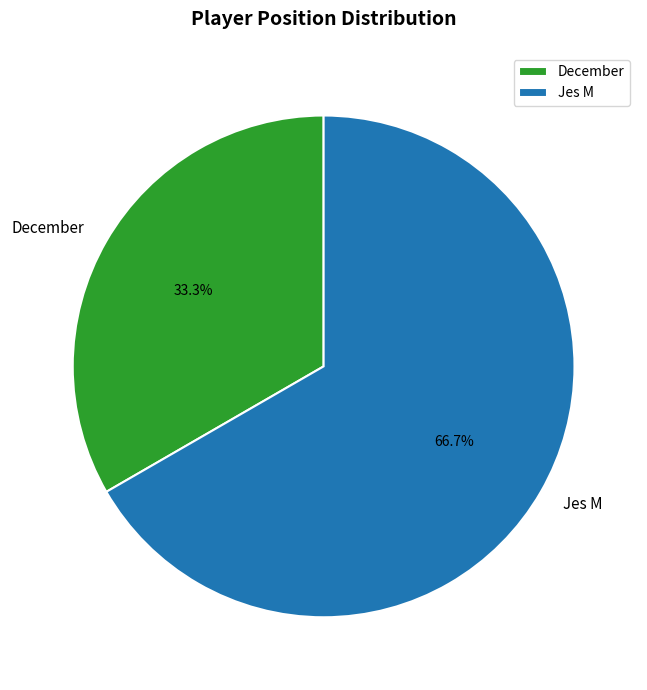

Which category has the biggest portion of the pie?

Jes M